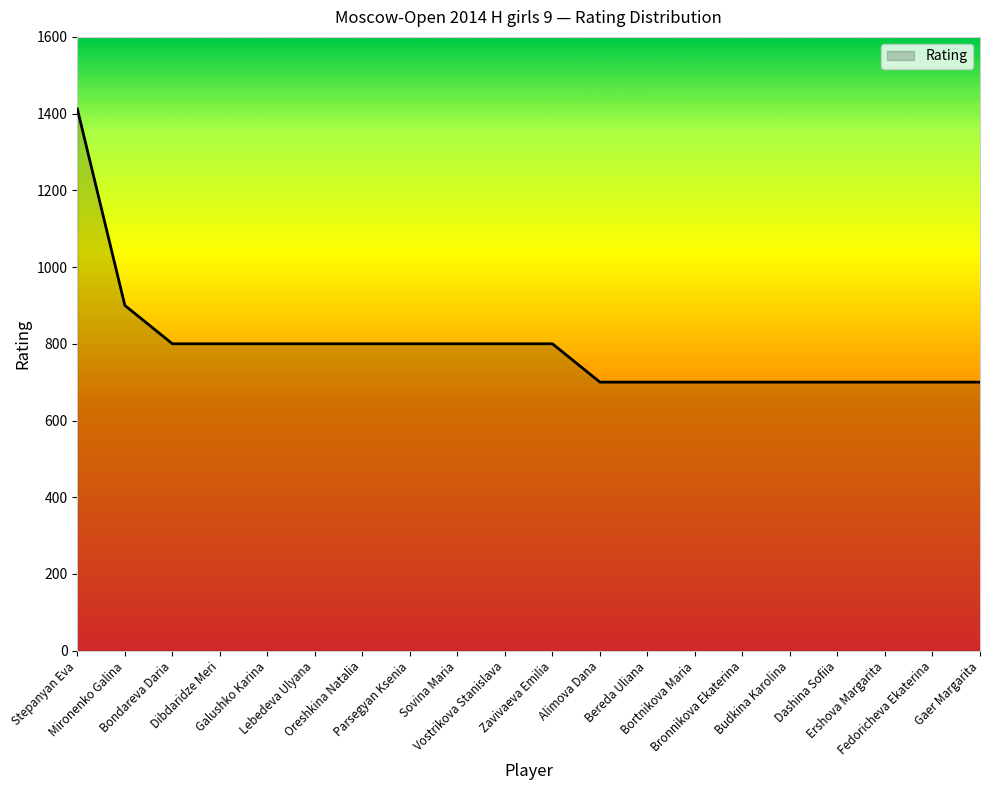

What is the maximum value shown in the chart?

1412